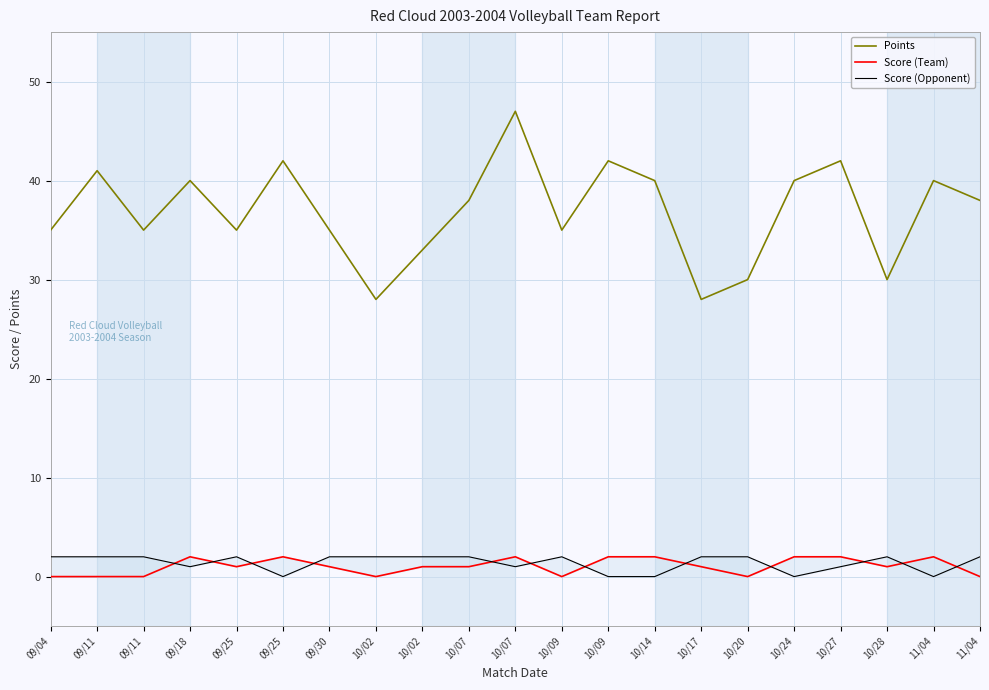

Reading right to left, extract all data points from this chart.

Points: 11/04=38	11/04=40	10/28=30	10/27=42	10/24=40	10/20=30	10/17=28	10/14=40	10/09=42	10/09=35	10/07=47	10/07=38	10/02=33	10/02=28	09/30=35	09/25=42	09/25=35	09/18=40	09/11=35	09/11=41	09/04=35
Score (Team): 11/04=0	11/04=2	10/28=1	10/27=2	10/24=2	10/20=0	10/17=1	10/14=2	10/09=2	10/09=0	10/07=2	10/07=1	10/02=1	10/02=0	09/30=1	09/25=2	09/25=1	09/18=2	09/11=0	09/11=0	09/04=0
Score (Opponent): 11/04=2	11/04=0	10/28=2	10/27=1	10/24=0	10/20=2	10/17=2	10/14=0	10/09=0	10/09=2	10/07=1	10/07=2	10/02=2	10/02=2	09/30=2	09/25=0	09/25=2	09/18=1	09/11=2	09/11=2	09/04=2